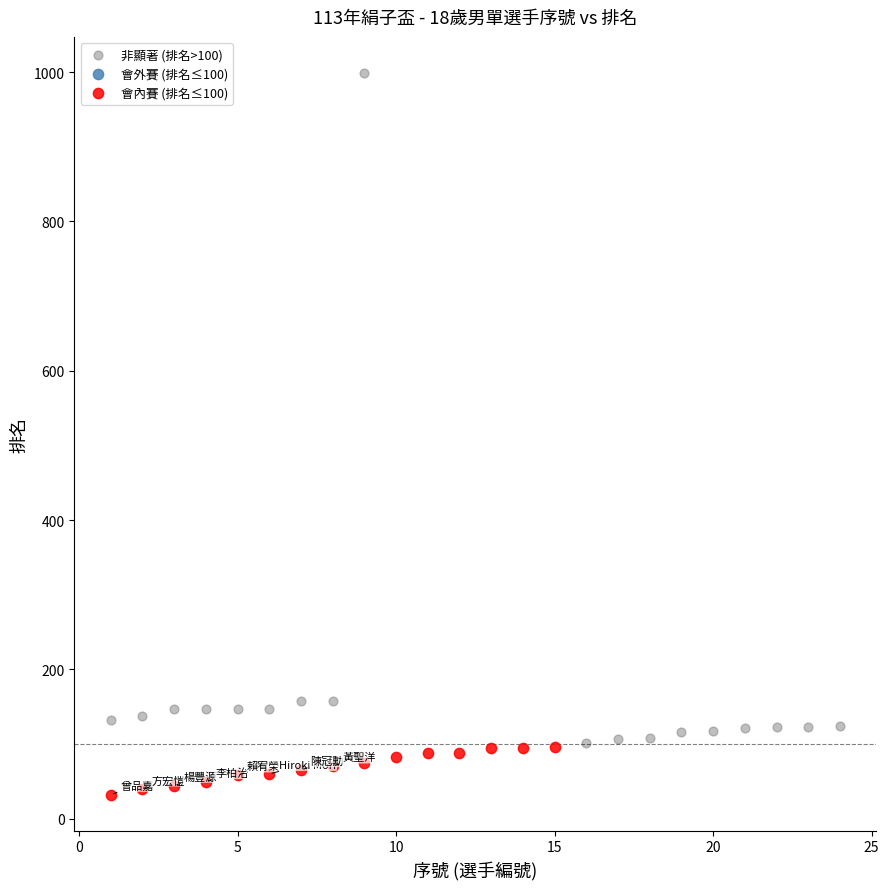

Which series reaches the maximum Y coordinate?

非顯著 (排名>100)